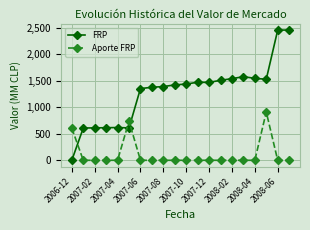

What is the sum of all Aporte FRP values?

2250.0